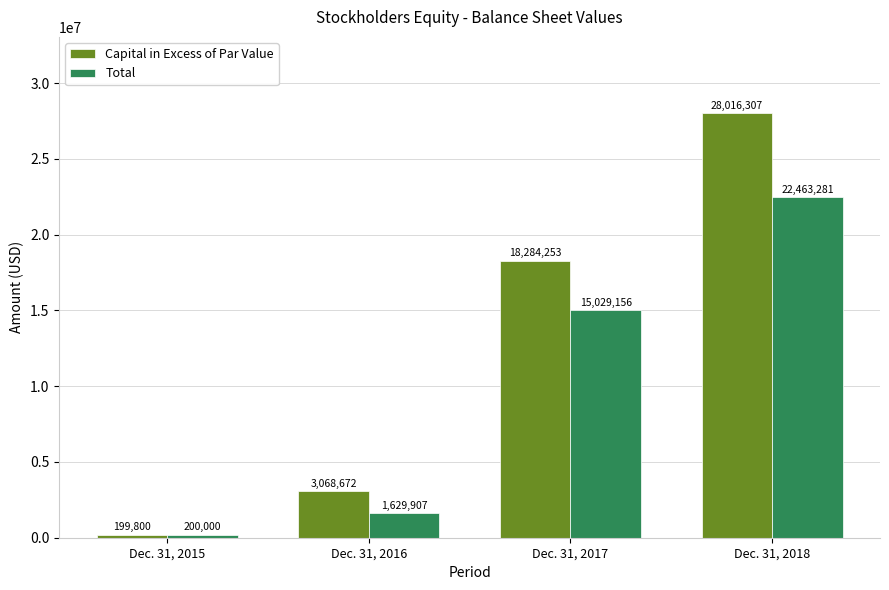

Reading left to right, transcribe all the data shown in this chart.

Capital in Excess of Par Value: 199800	3068672	18284253	28016307
Total: 200000	1629907	15029156	22463281